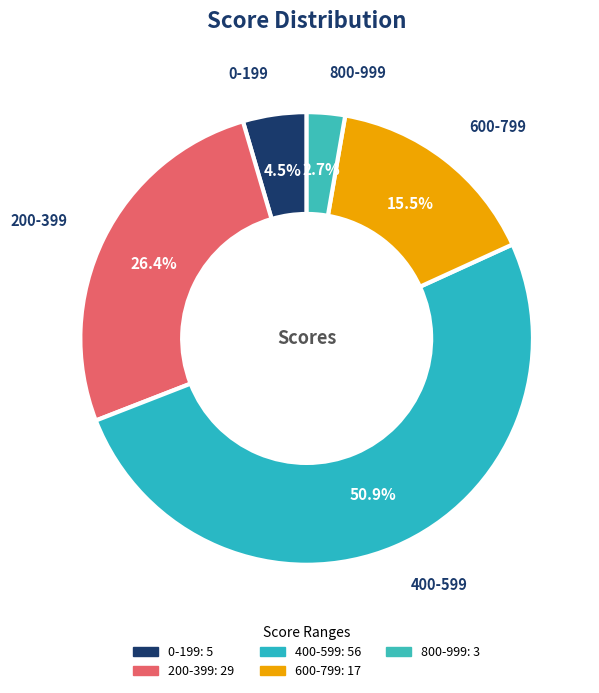

To the nearest percent, what is the combined percentage of 200-399 and 800-999?

29%